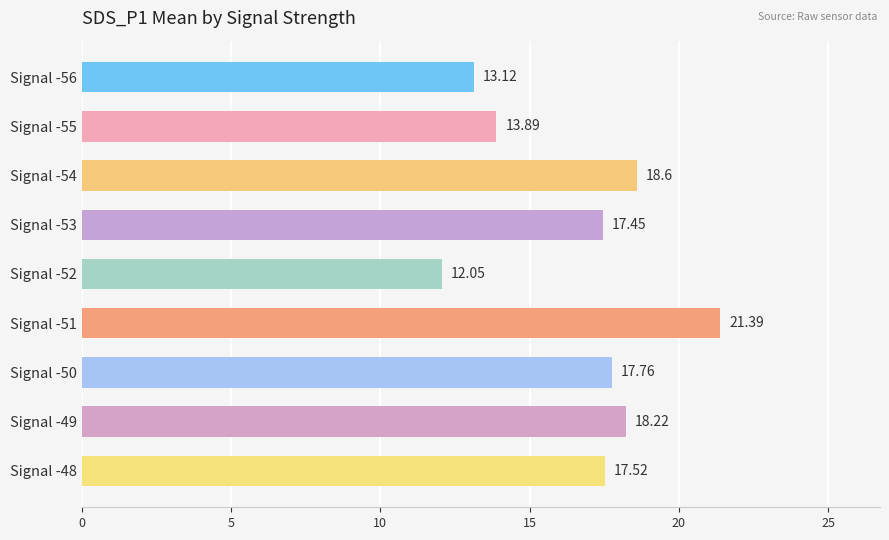

What is the difference between the second highest and second lowest values?

5.5